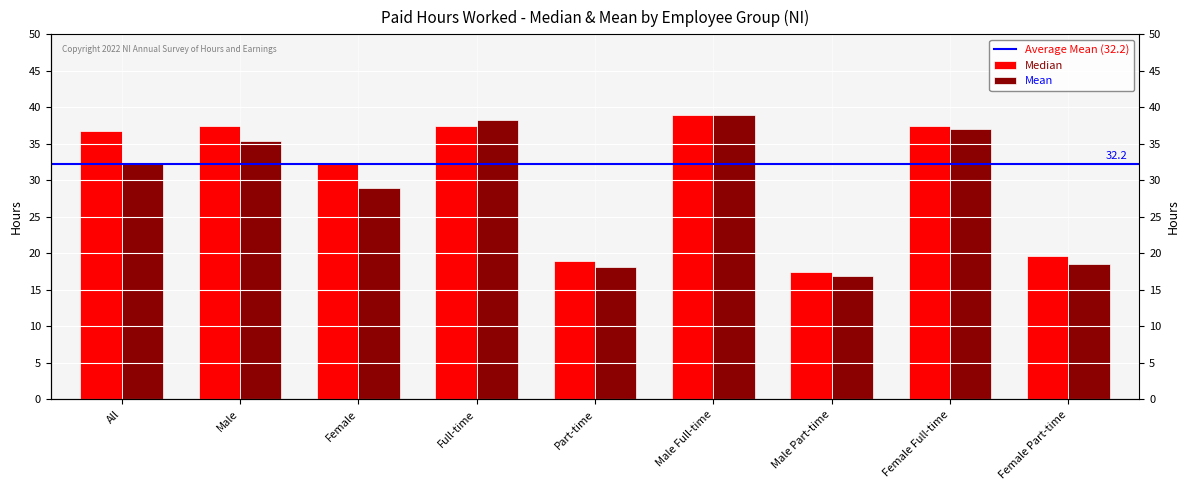

Where is Median nearest to the value 28?

Female